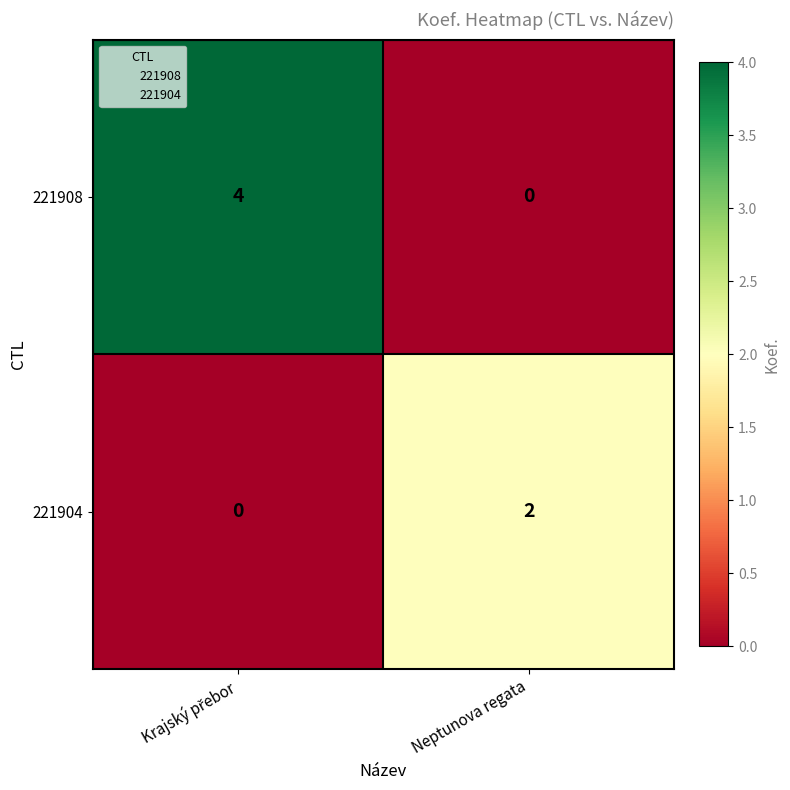

Reading left to right, extract all data points from this chart.

221908: 4	0
221904: 0	2